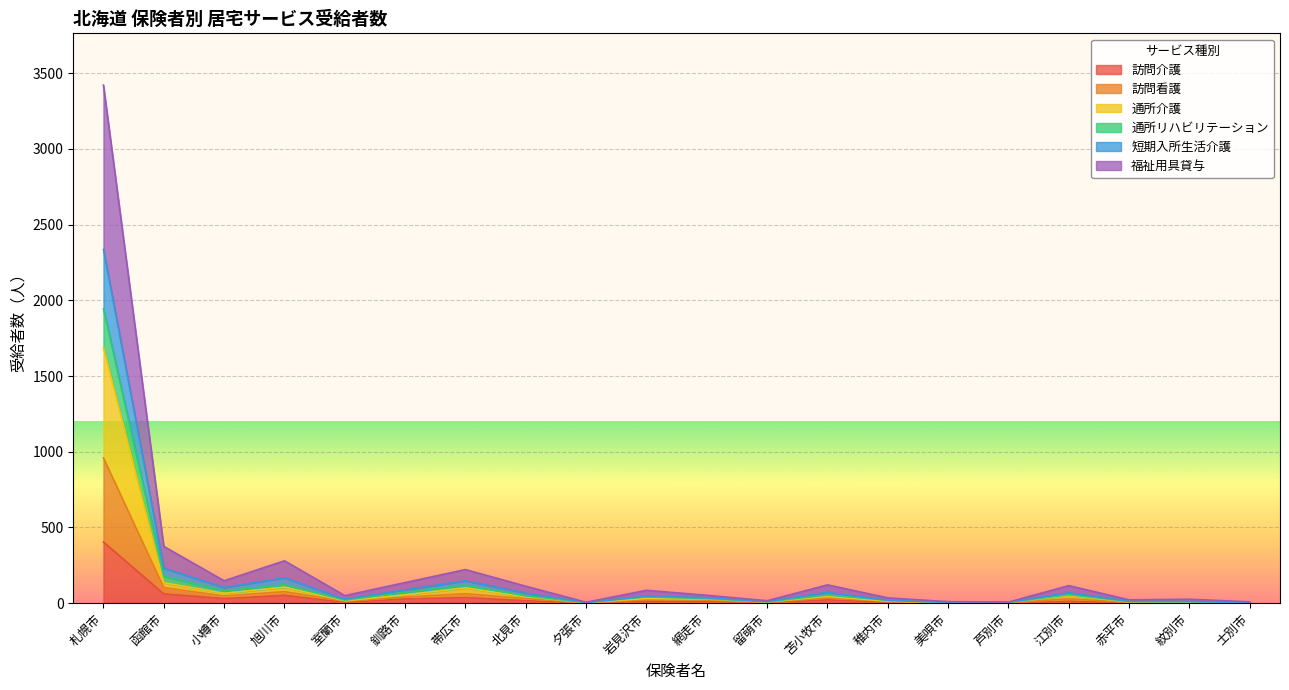

Does the chart display data point markers on the line(s)?

No